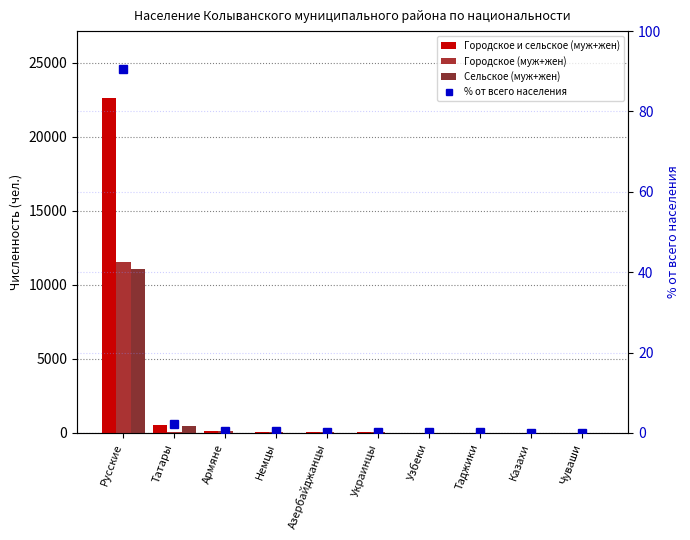

The % от всего населения series shows 0.3 at Азербайджанцы. True or false?

True